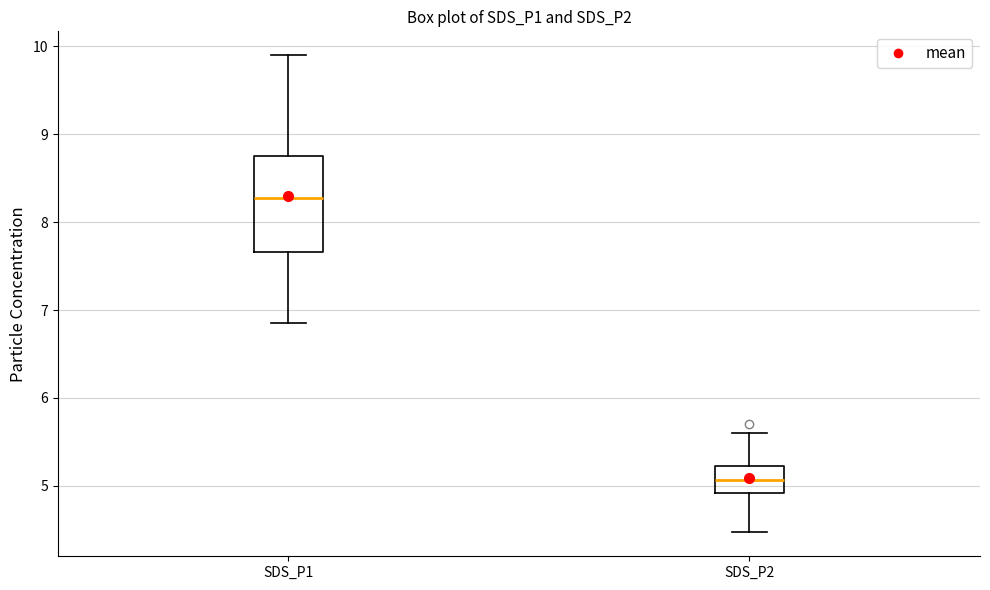

Which box is the tallest, from its lower edge to its upper edge?

SDS_P1